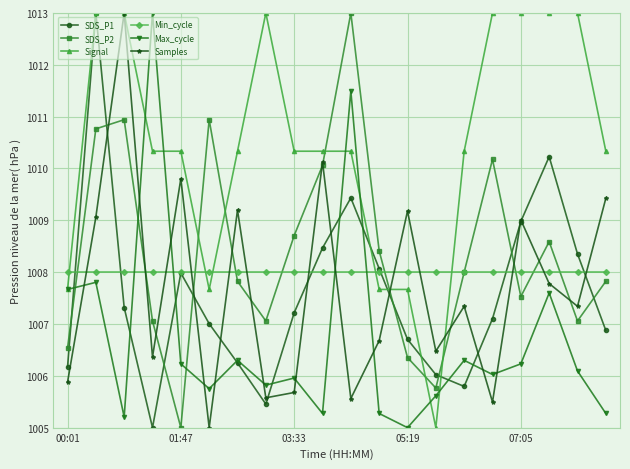

What is the minimum value for Samples?

1005.0